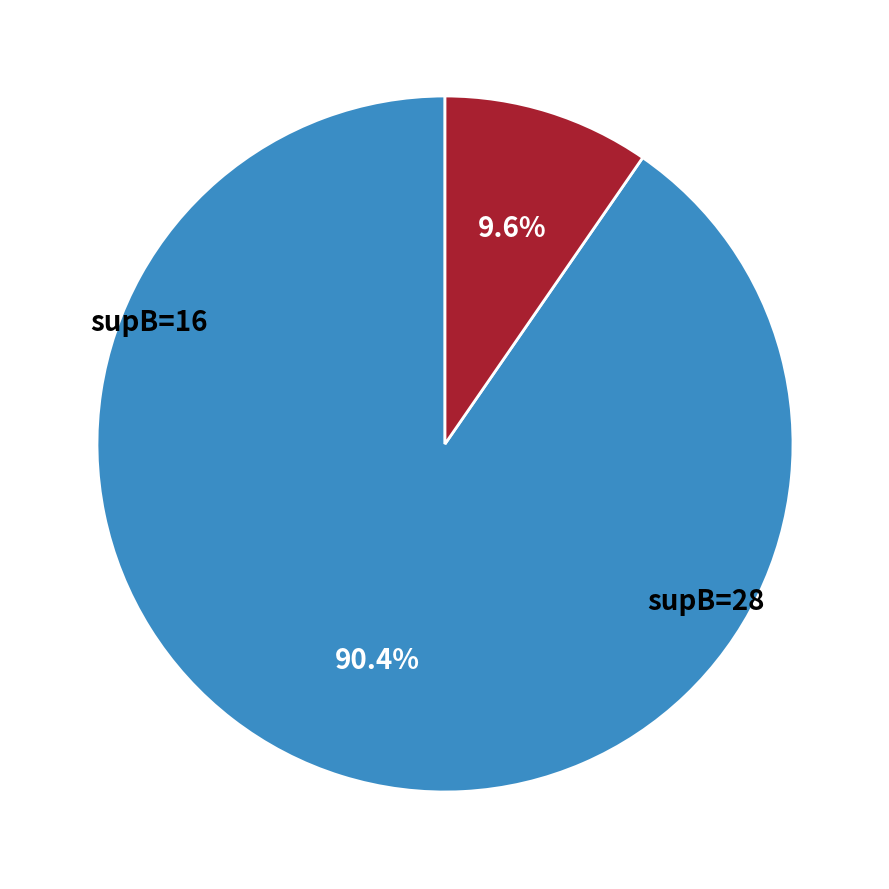

Is there a majority slice in this chart?

Yes